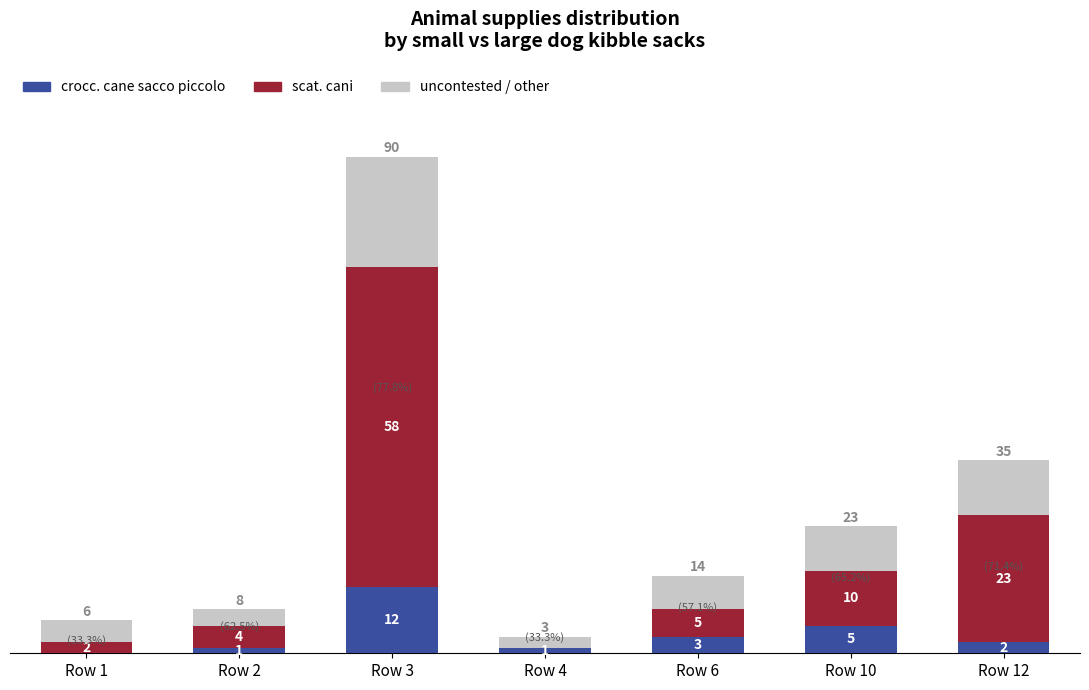

At which category is the sum across all series the highest?

Row 3